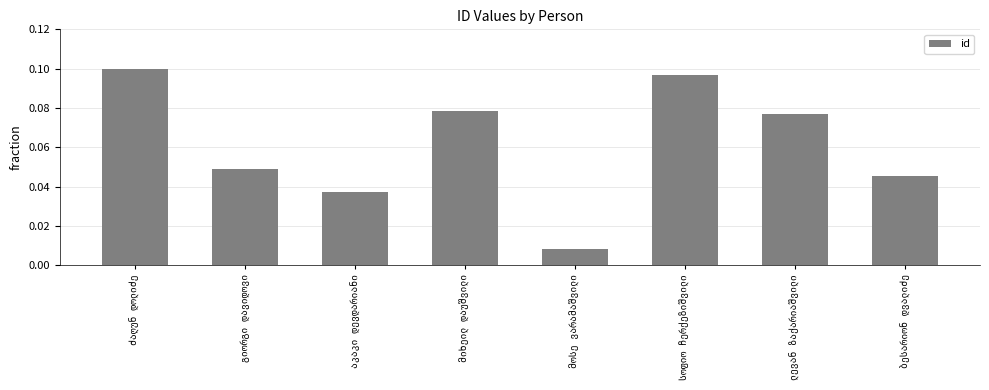

Reading right to left, what are all the values shown in this chart?

0.0	0.1	0.1	0.0	0.1	0.0	0.0	0.1